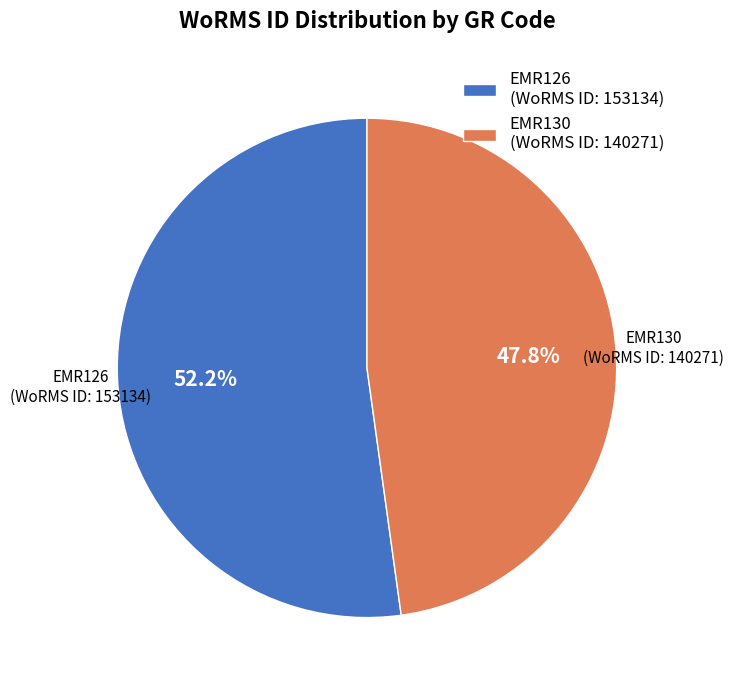

What percentage is NOT represented by EMR130?

52.2%